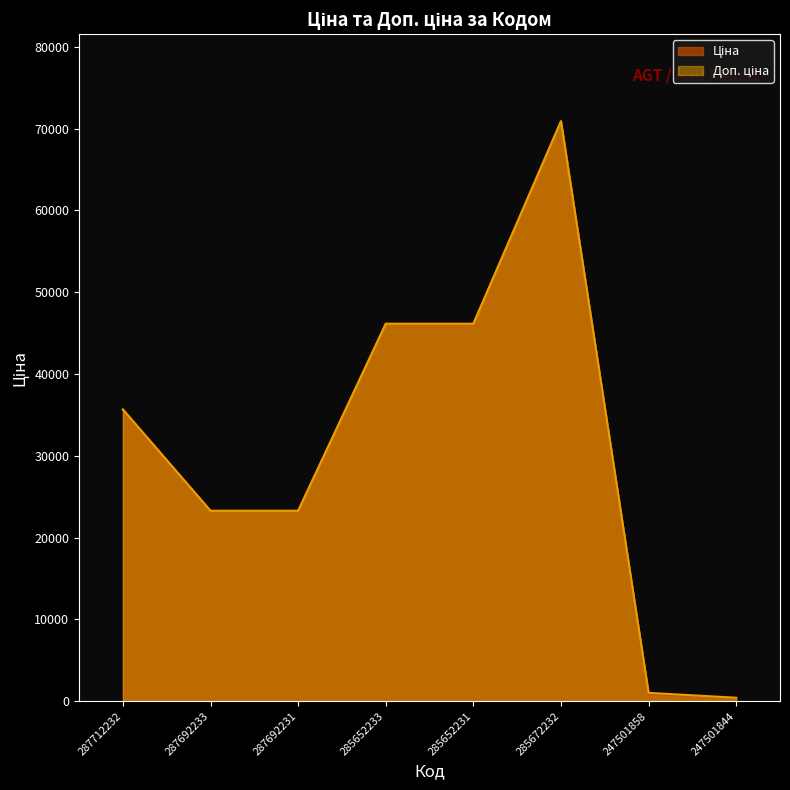

Reading right to left, extract all data points from this chart.

Ціна: 371.3	893.3	70906.0	46143.9	46143.9	23278.2	23278.2	35659.4
Доп. ціна: 426.0	1023.7	70906.0	46143.9	46143.9	23278.2	23278.2	35659.4